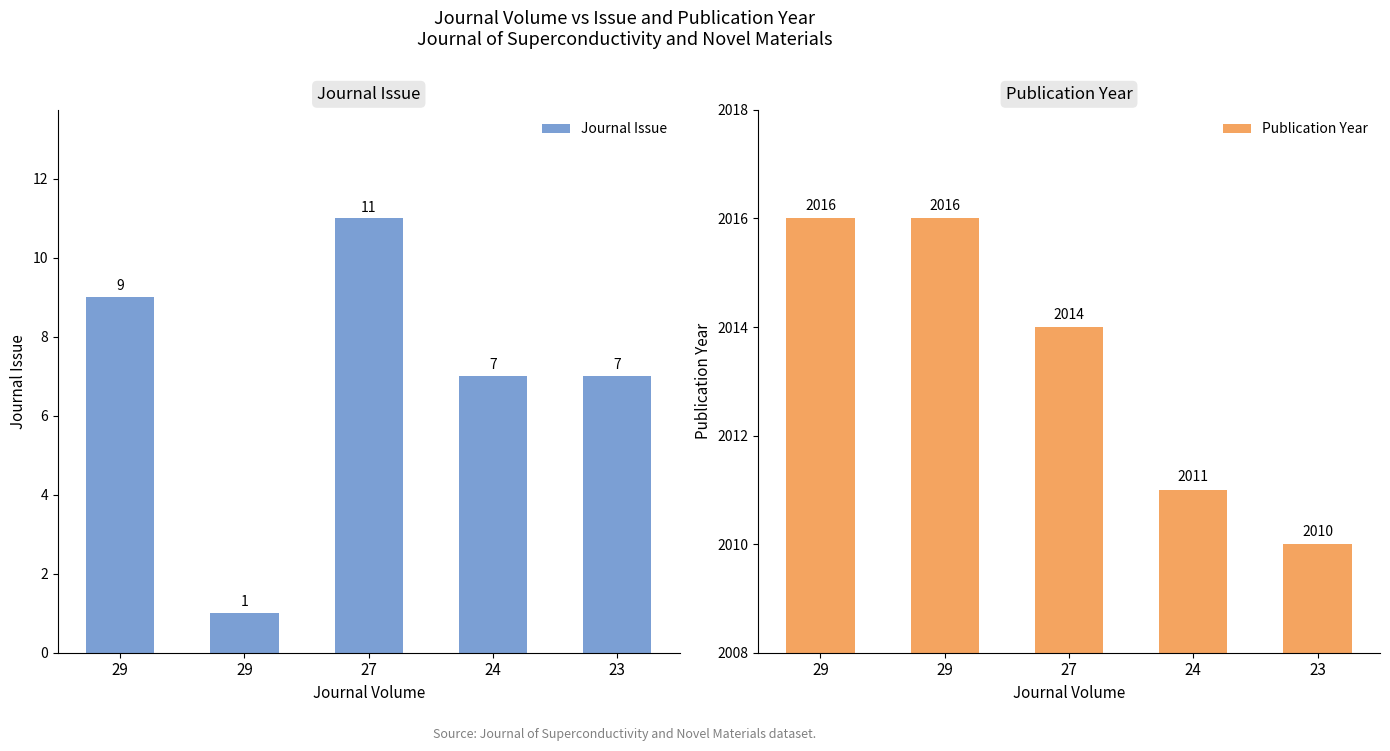

Rank the series by their average value, from highest to lowest.

Publication Year, Journal Issue